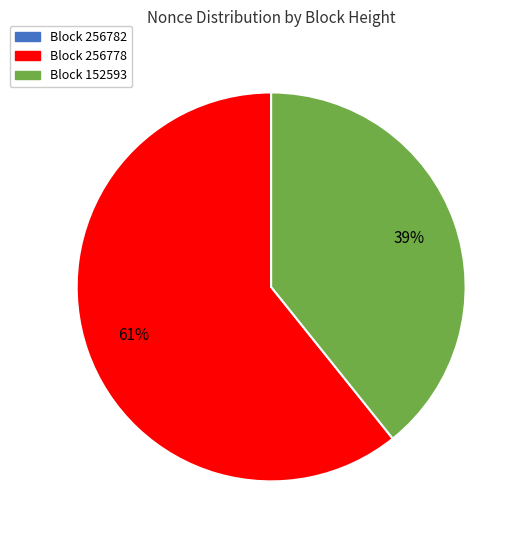

To the nearest percent, what is the average slice percentage?

33%